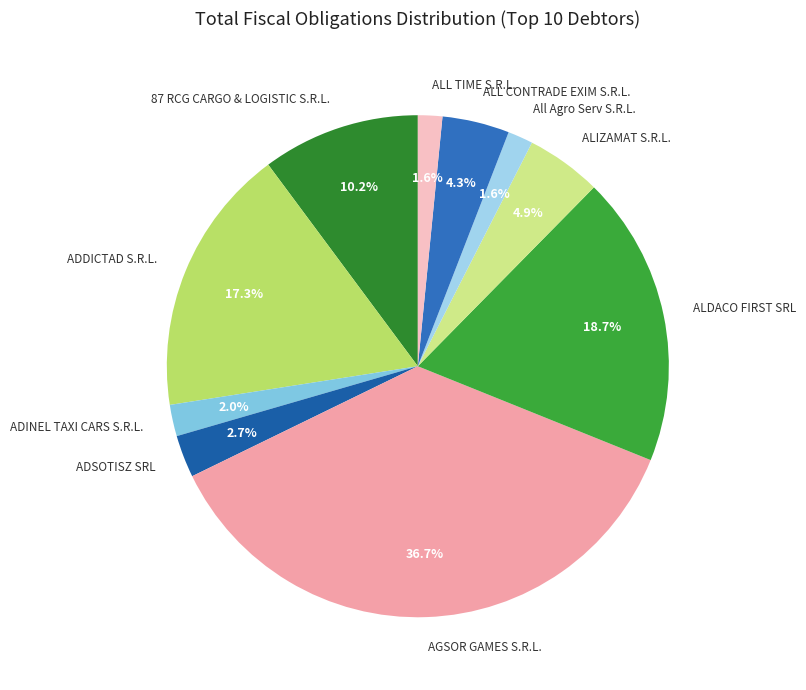

To the nearest percent, what percentage of the pie is ADDICTAD S.R.L.?

17%